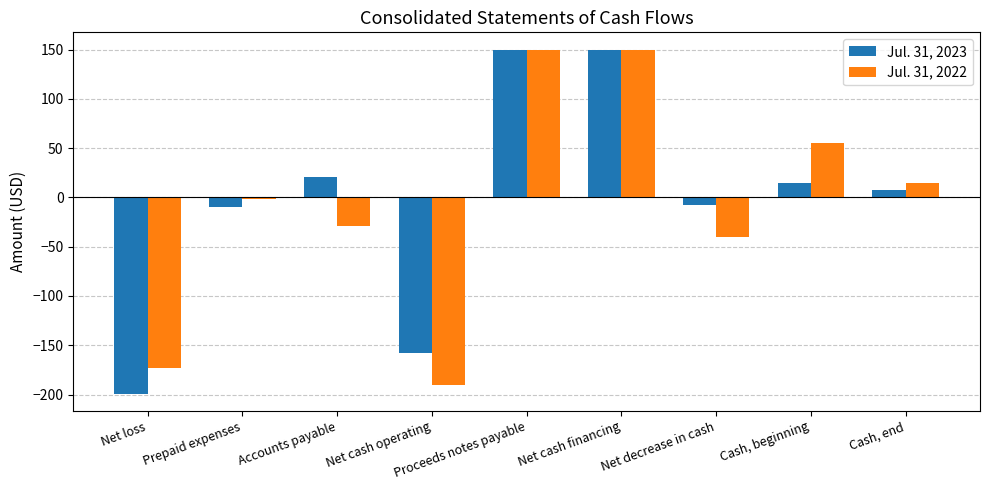

How many data points in Jul. 31, 2022 are less than -2?

4